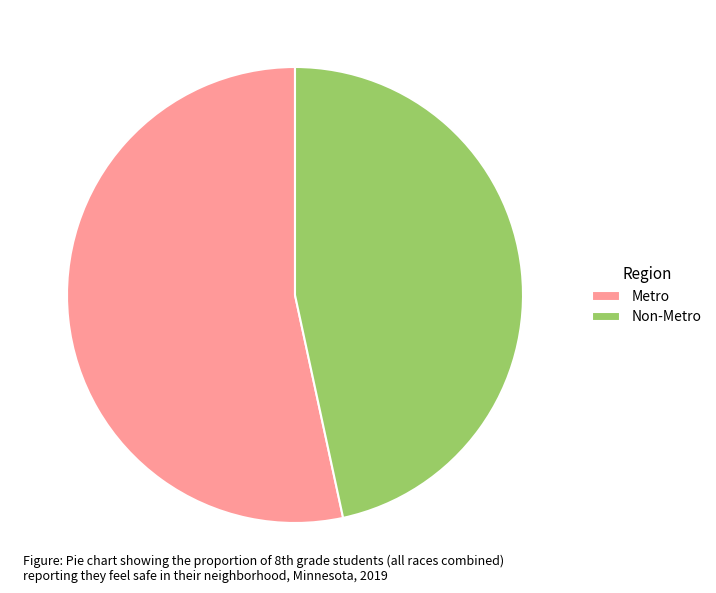

Is it true that Non-Metro is 57% of the pie?

False